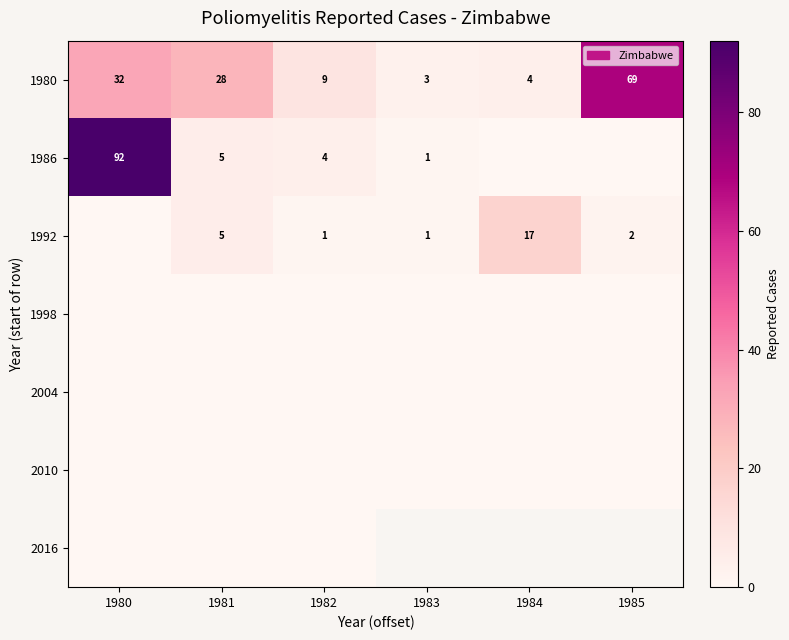

The value of 1992 at 1985 is 1. True or false?

False